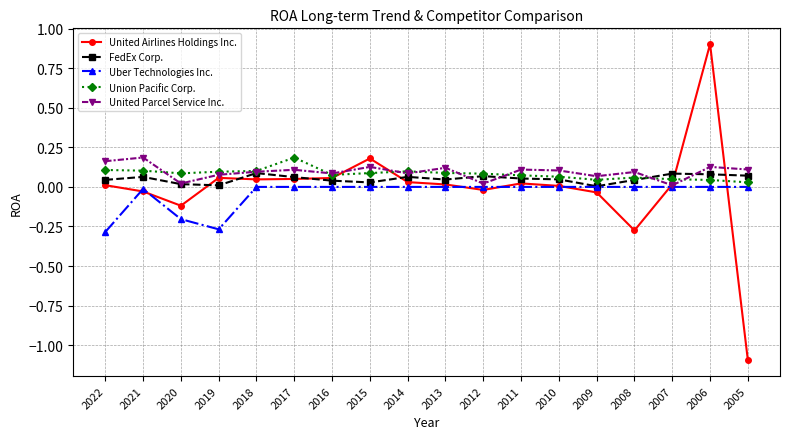

What is the greatest value displayed?

0.9